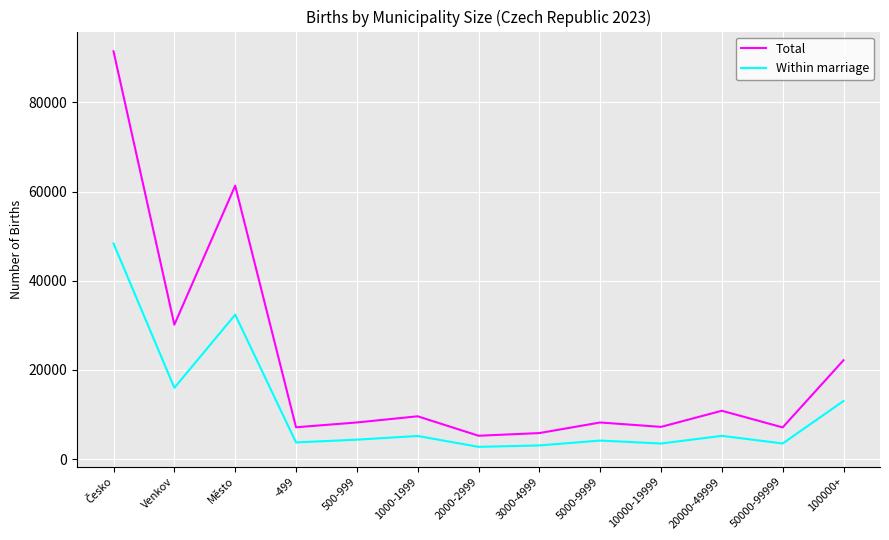

At which label is Within marriage closest to 25542?

Město